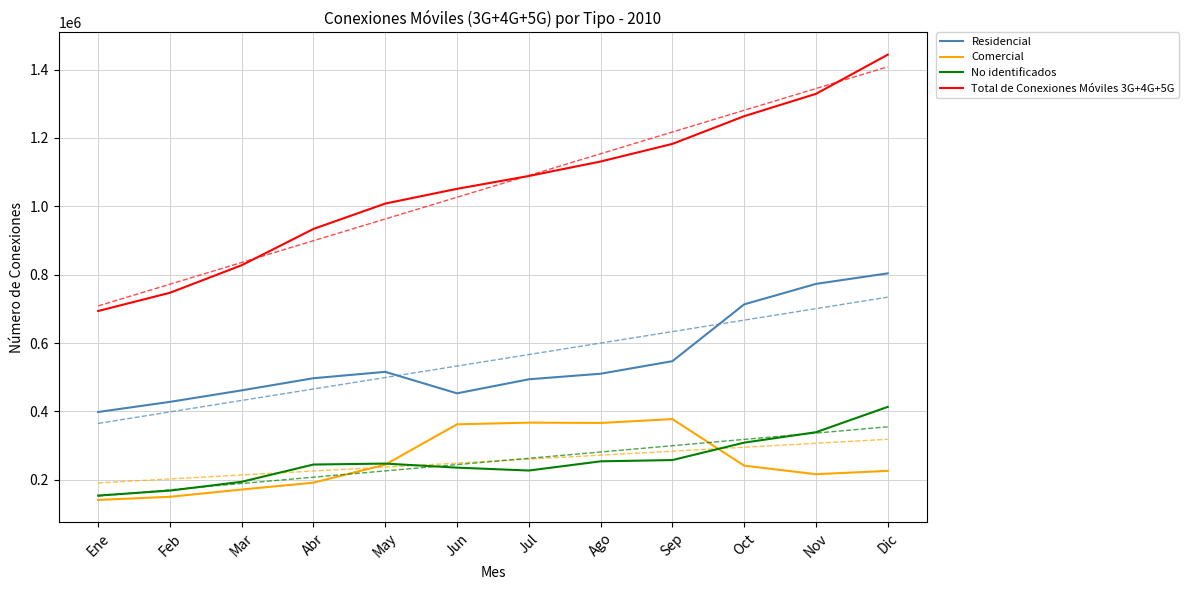

What is the highest value of the Comercial series?

377660